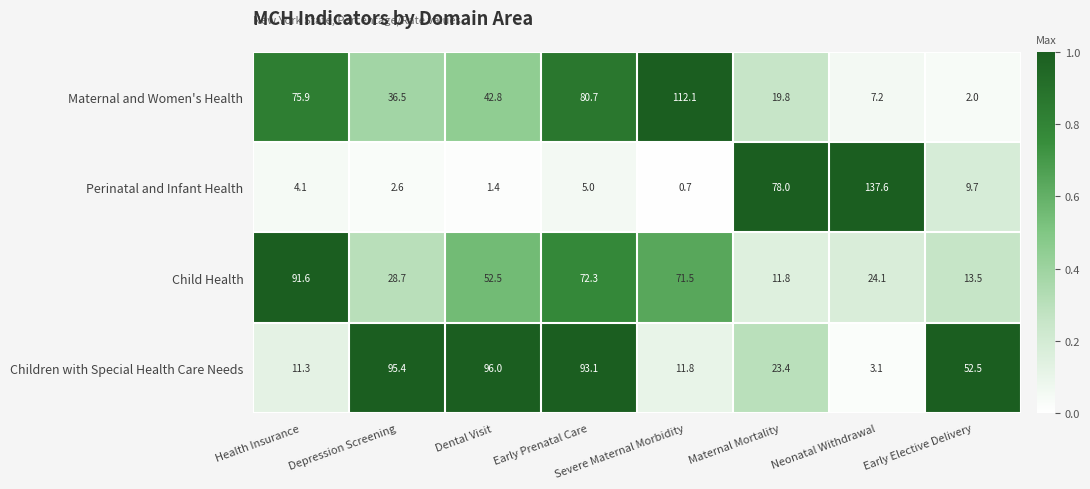

At Dental Visit, list the series in order from largest to smallest.

Children with Special Health Care Needs, Child Health, Maternal and Women's Health, Perinatal and Infant Health